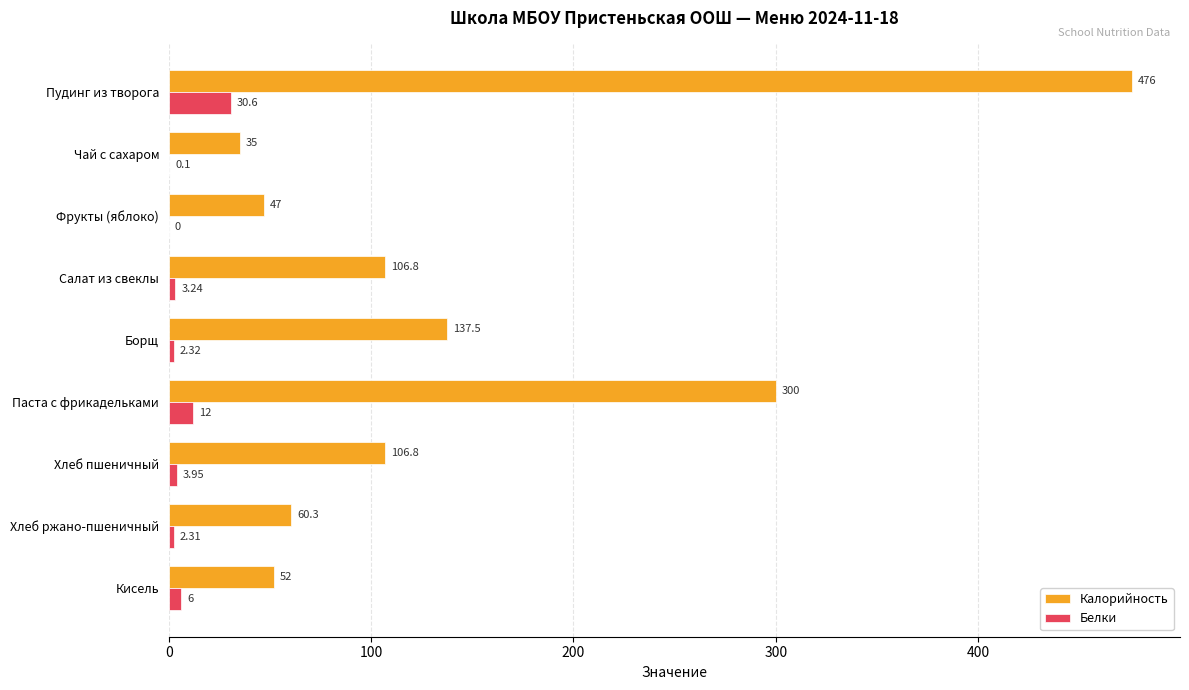

At which category is the sum across all series the highest?

Пудинг из творога